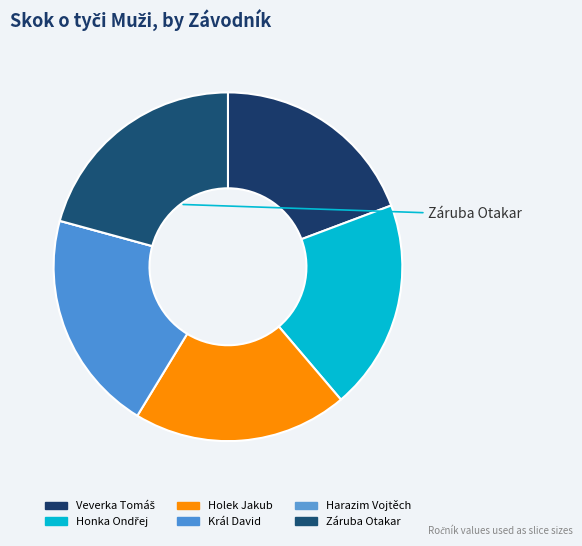

Is there a majority slice in this chart?

No